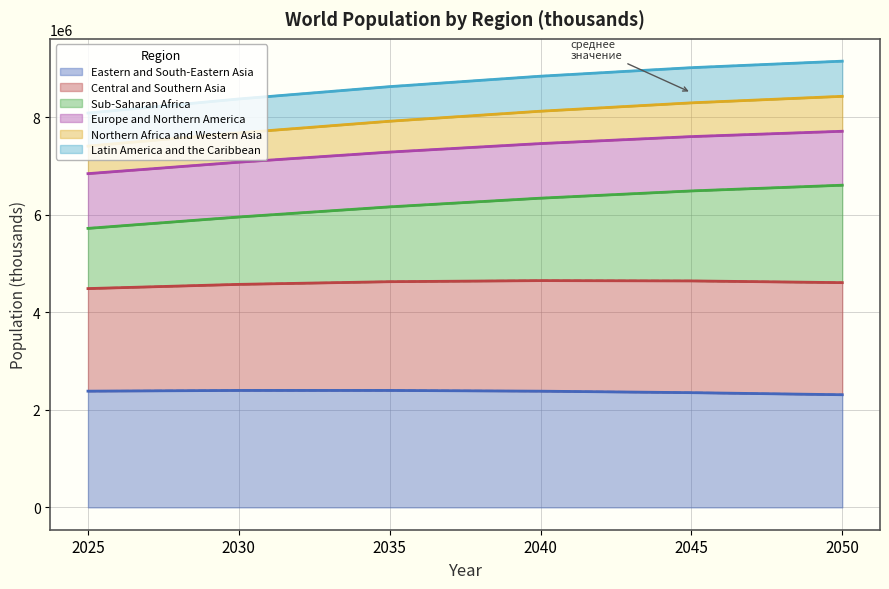

What is the spread (max minus min) of values at 2040?

6454730.2